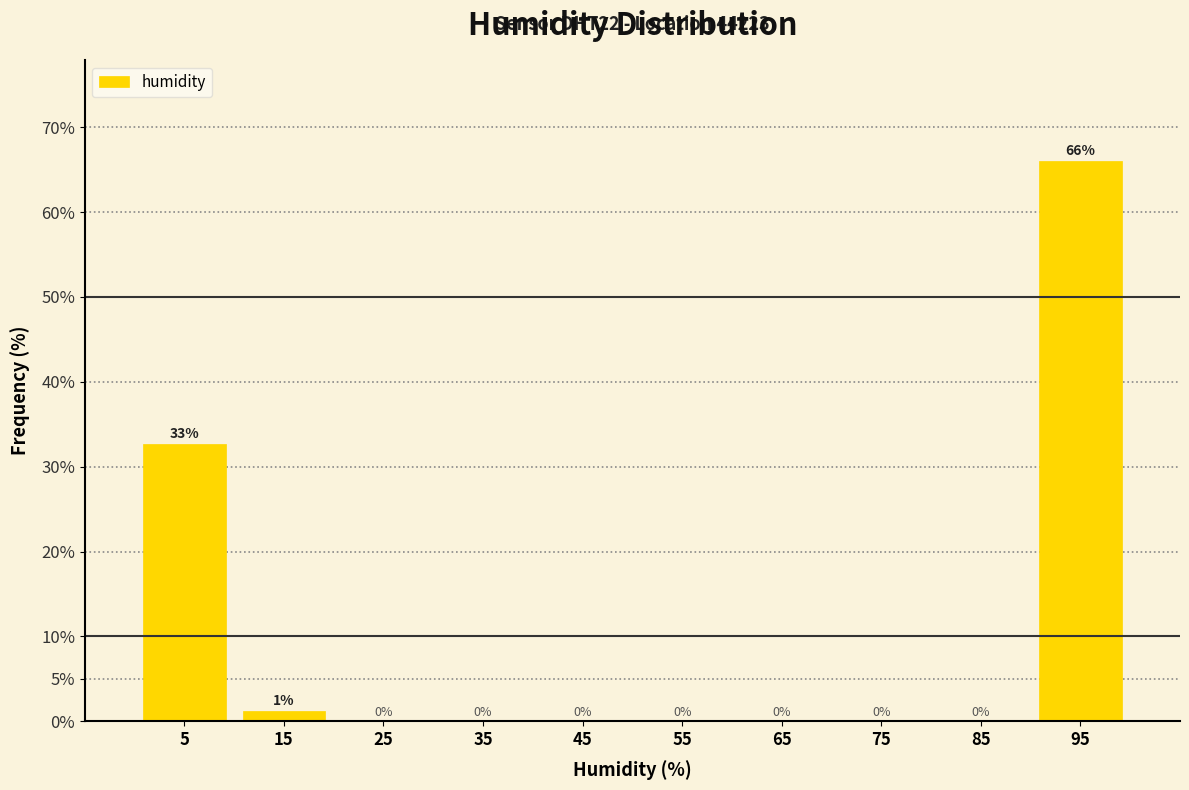

Which range on the x-axis has the tallest bar?

90 to 100